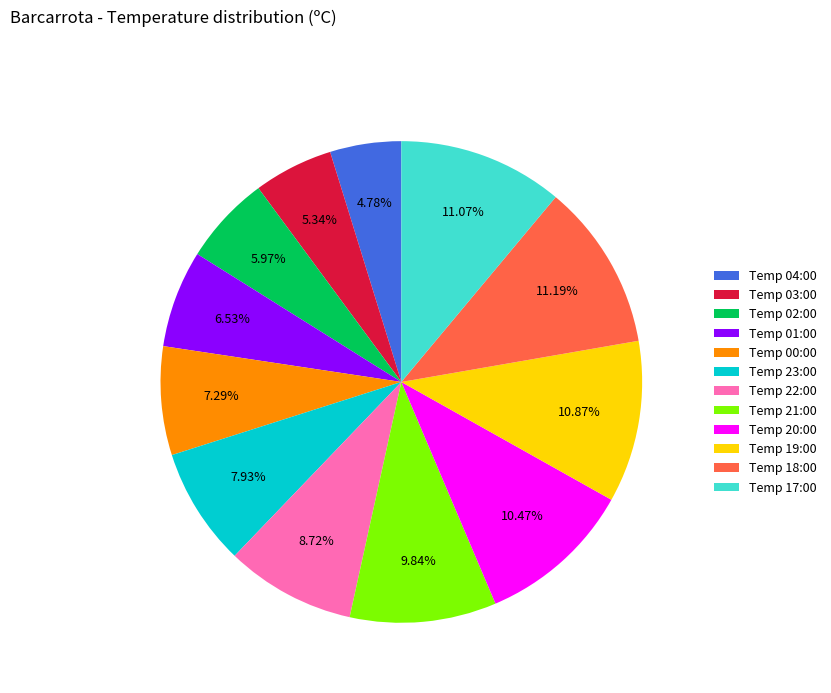

Combined, do Temp 21:00 and Temp 02:00 account for over 50%?

No